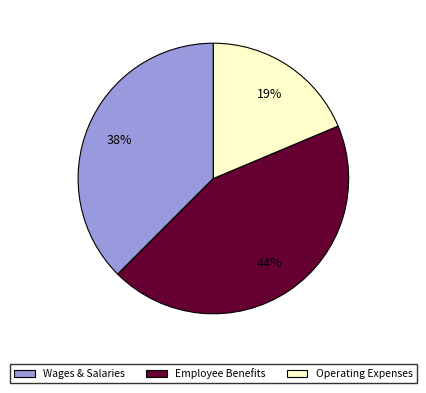

Count the number of slices in the pie.

3